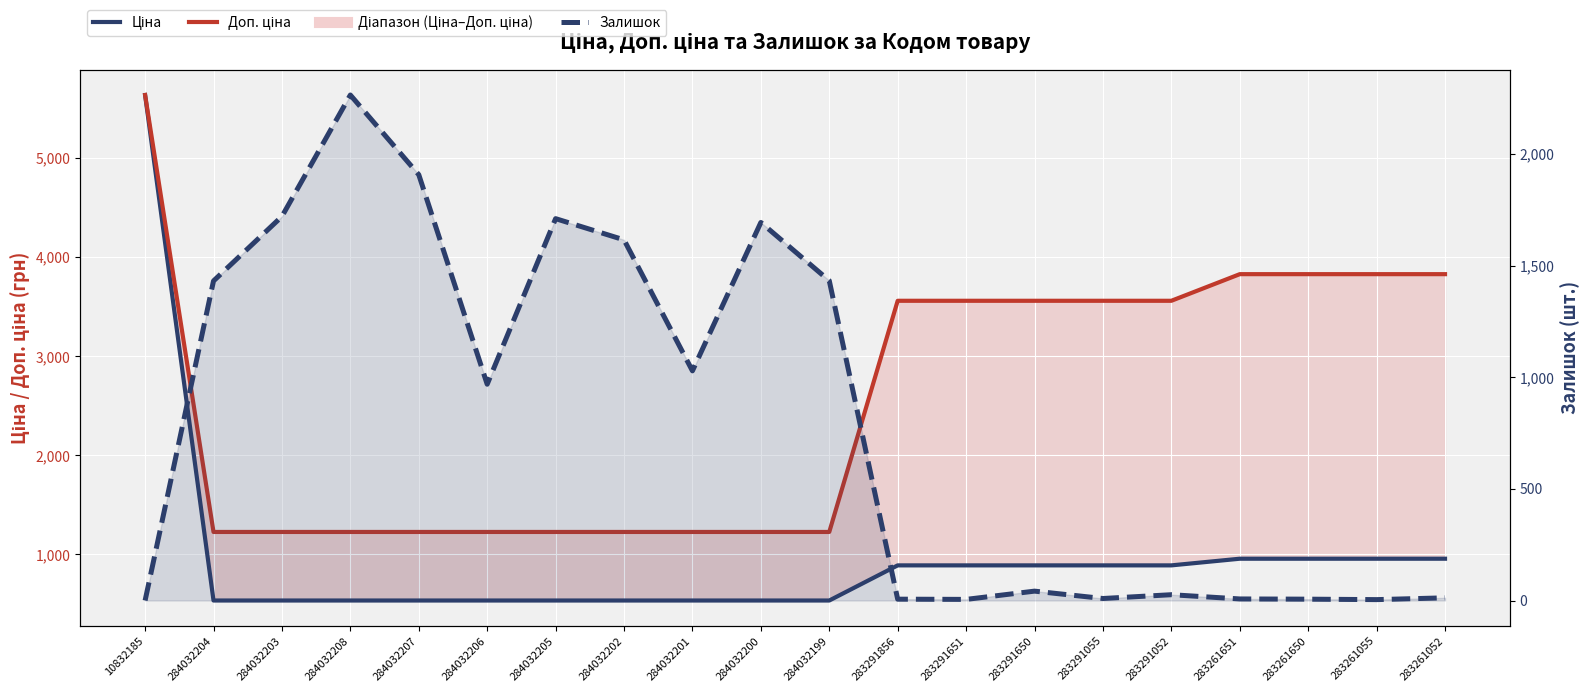

Read the Ціна value at 283261650.

957.1